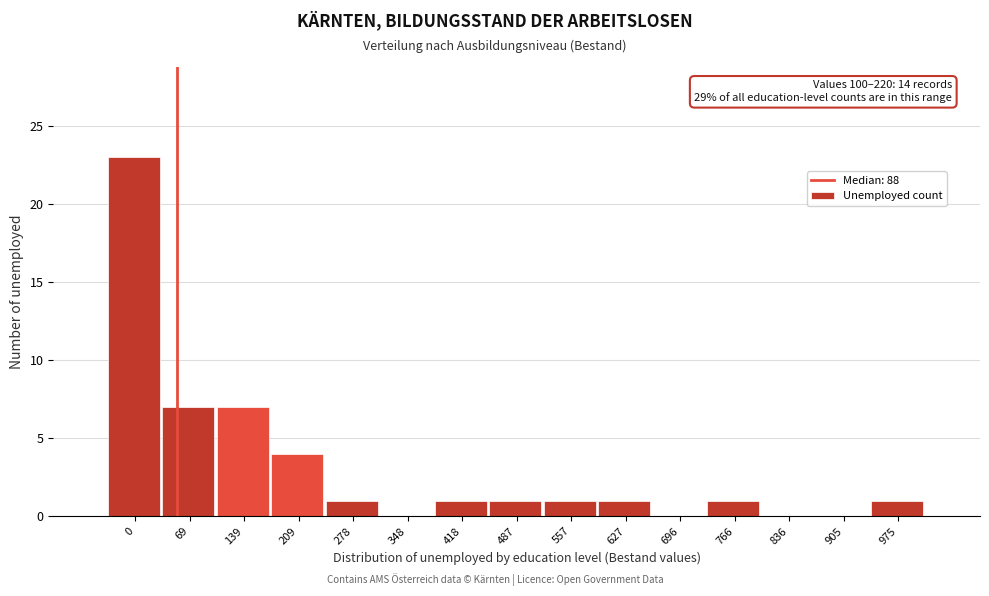

Reading left to right, list all the values displayed in this chart.

0=23	69=7	139=7	209=4	278=1	348=0	418=1	487=1	557=1	627=1	696=0	766=1	836=0	905=0	975=1